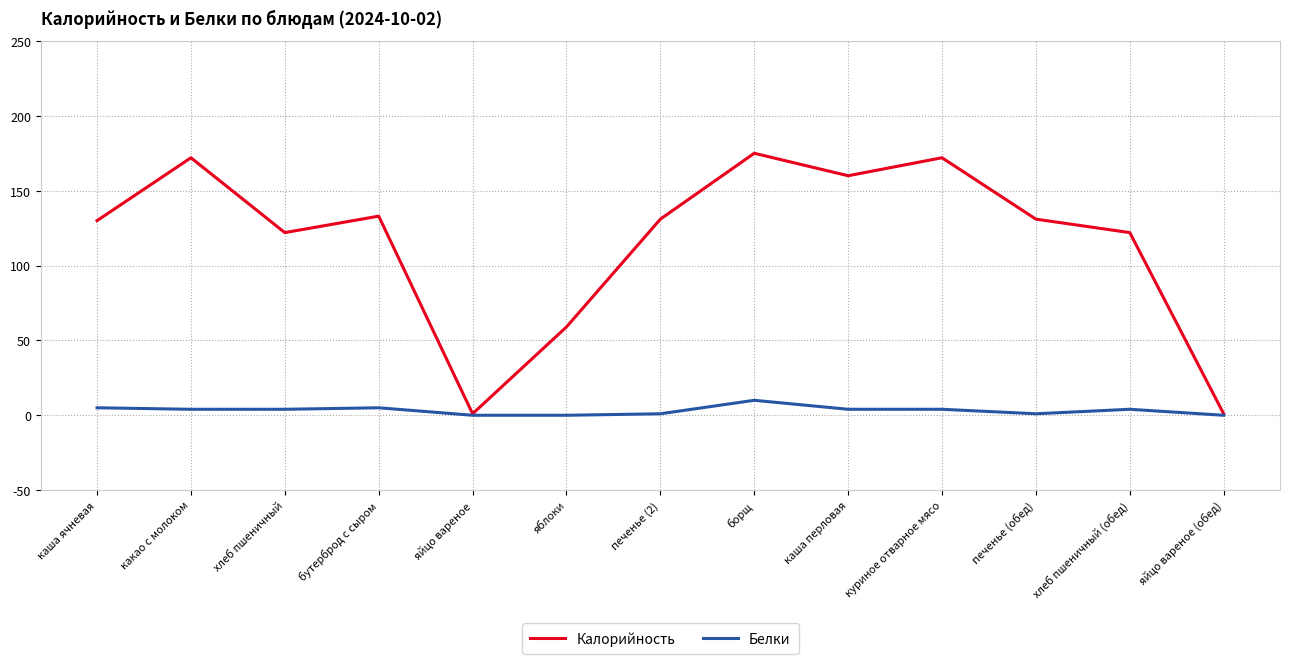

Is it true that Белки equals 0 at яйцо вареное (обед)?

True